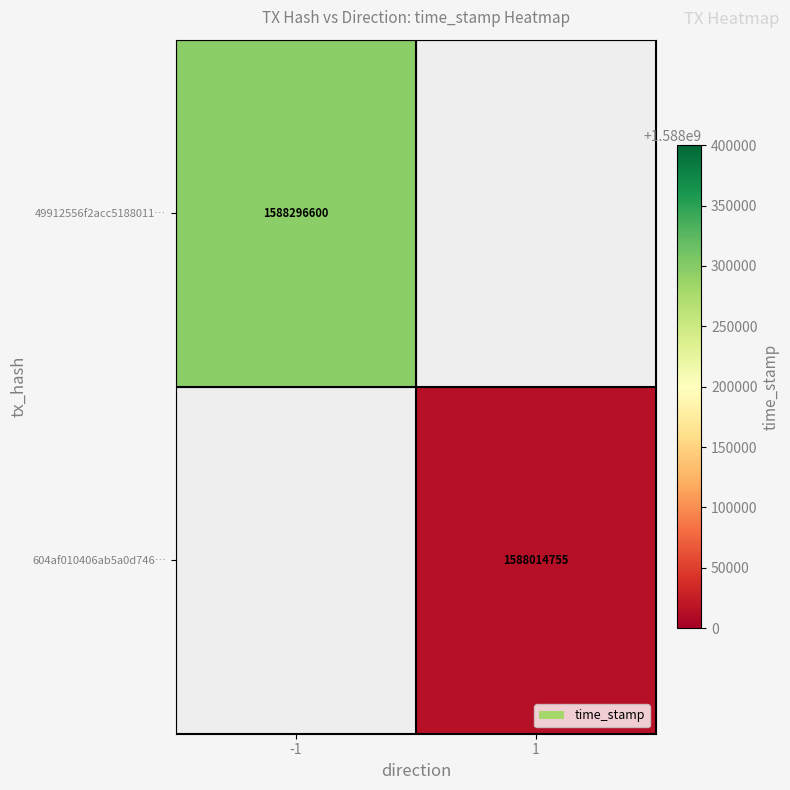

The value of 49912556f2acc5188011… at -1 is 1588296600. True or false?

True